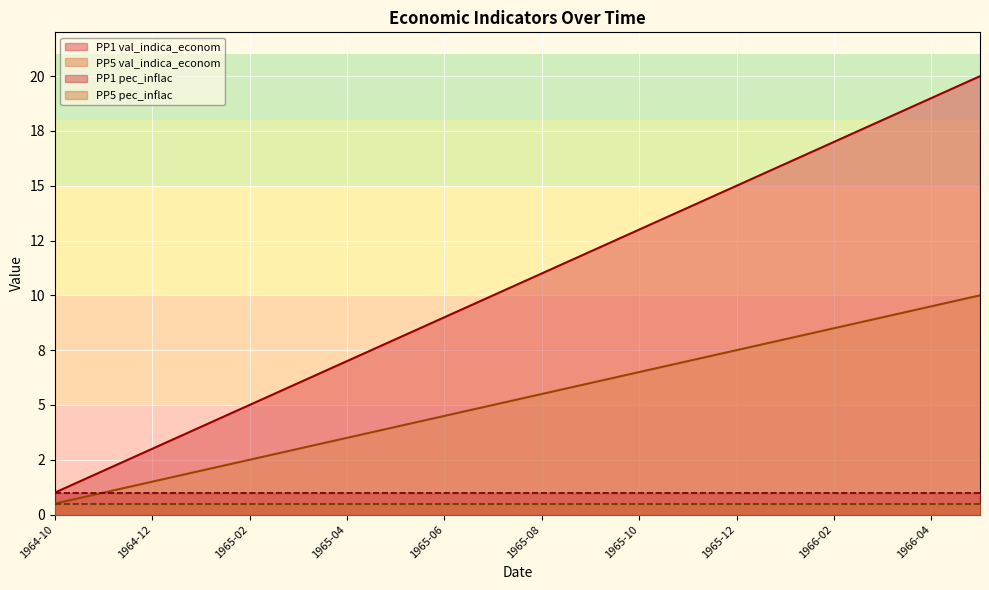

Which series has the largest total across all categories?

PP1 val_indica_econom